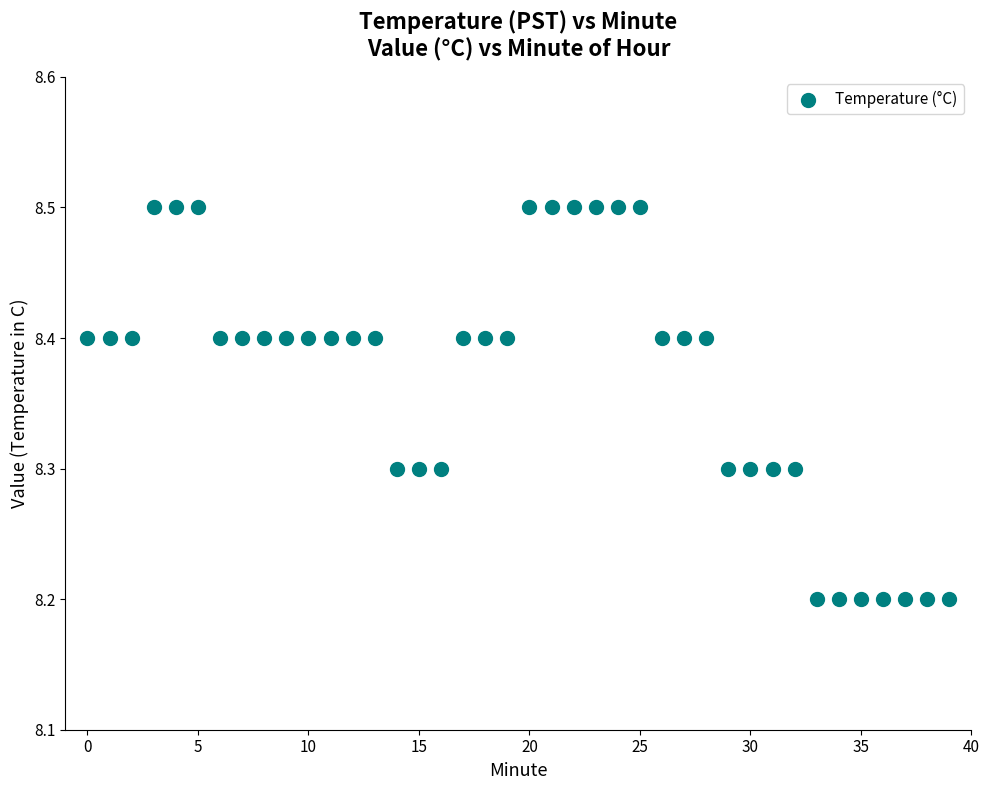

What is the range of Y values (max minus min)?

0.3